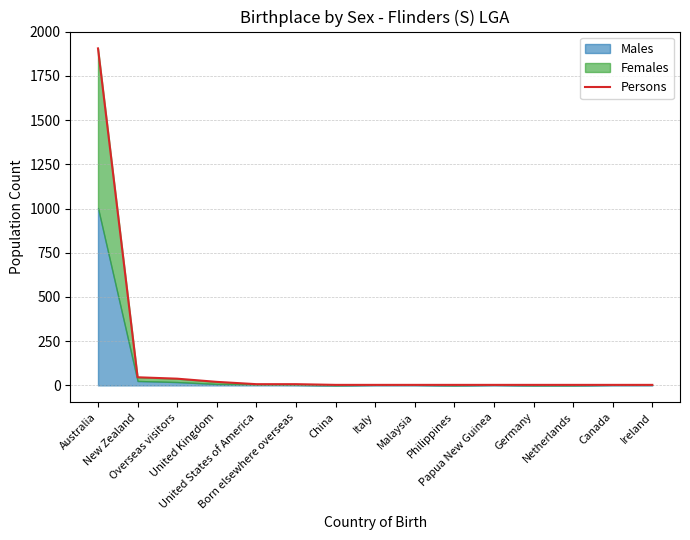

Which label corresponds to the smallest value in the chart?

China